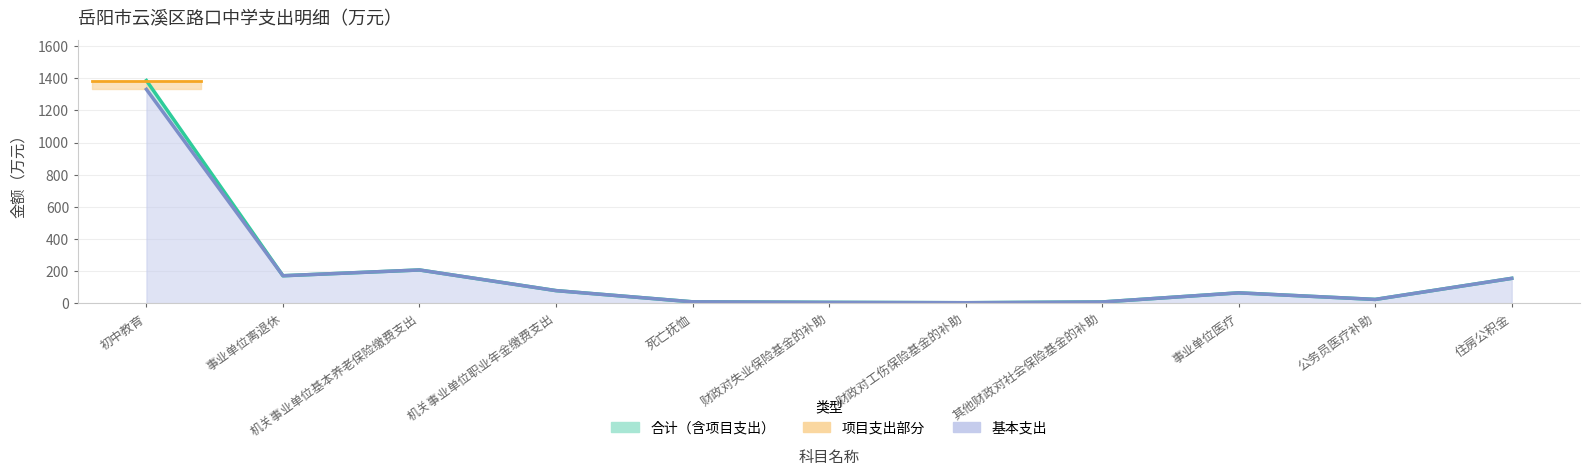

What position from the right is 机关事业单位职业年金缴费支出?

8